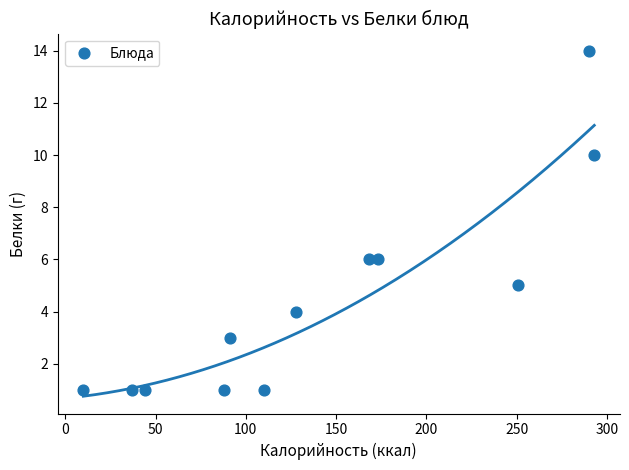

What is the average Y value?

4